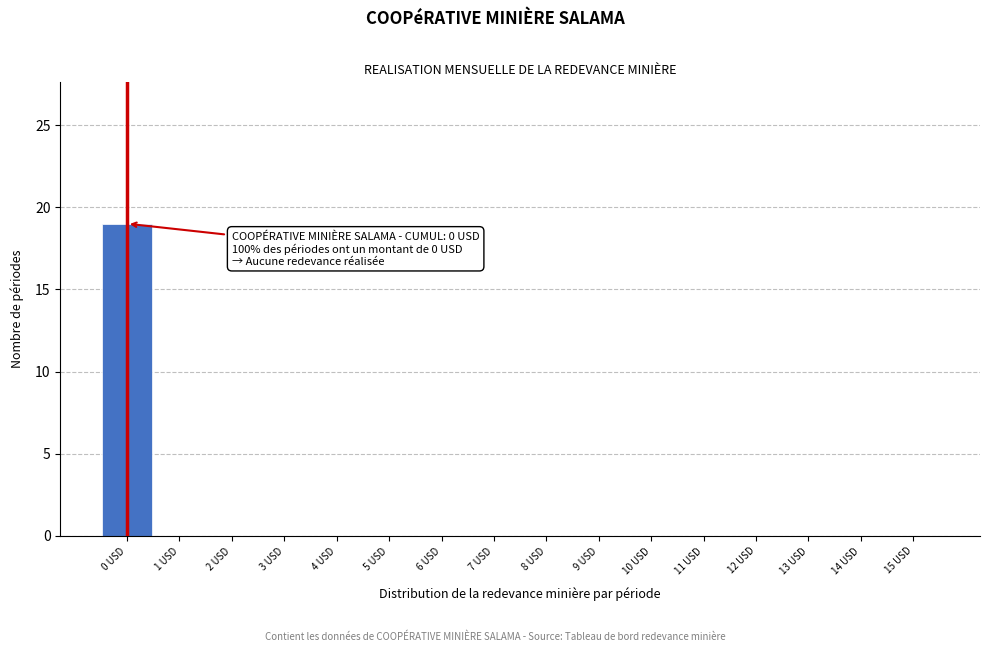

Reading left to right, what are all the values shown in this chart?

0 USD=19	1 USD=0	2 USD=0	3 USD=0	4 USD=0	5 USD=0	6 USD=0	7 USD=0	8 USD=0	9 USD=0	10 USD=0	11 USD=0	12 USD=0	13 USD=0	14 USD=0	15 USD=0